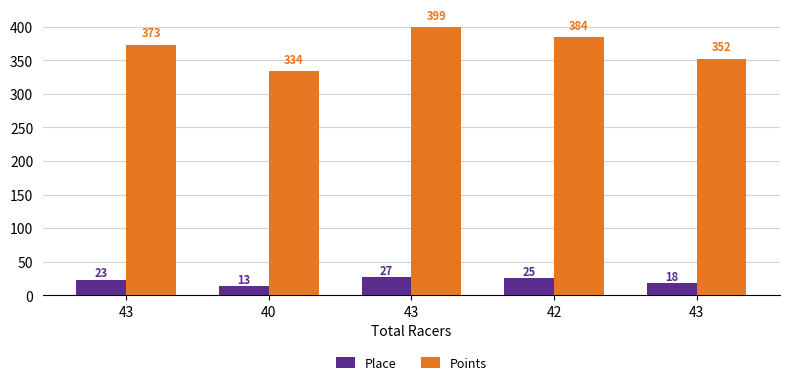

Does the chart contain stacked bars?

No